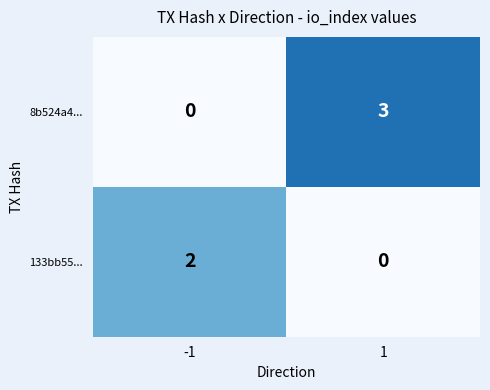

What is the difference between the highest and lowest values at 1?

3